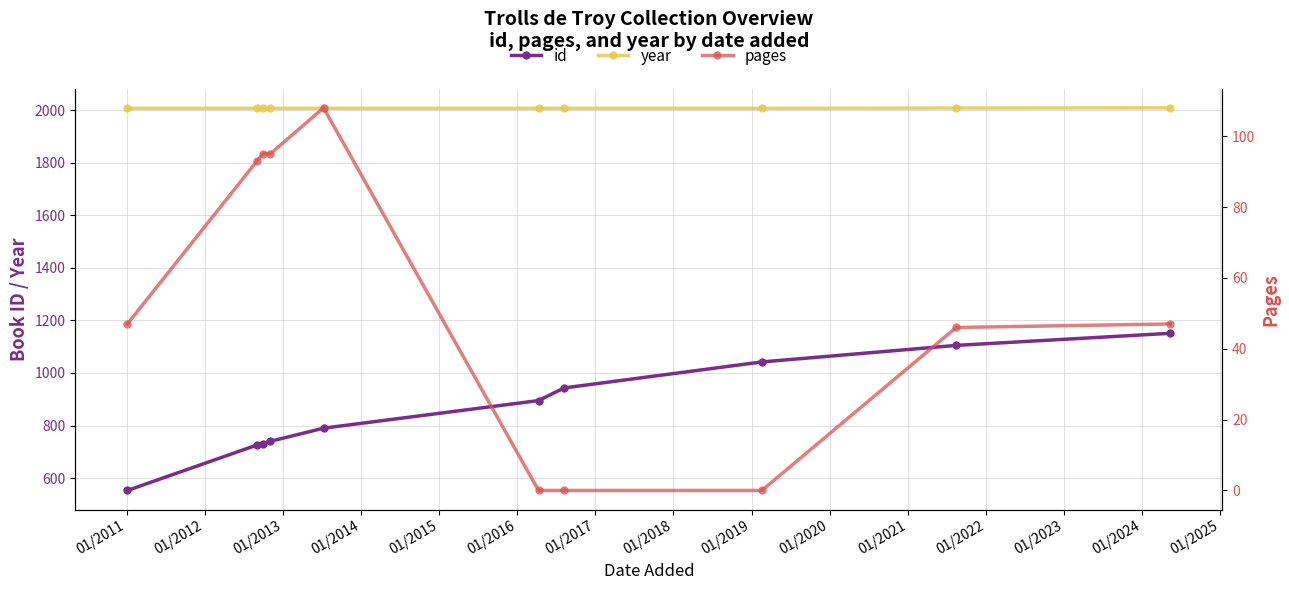

True or false: id and year cross at least once.

False